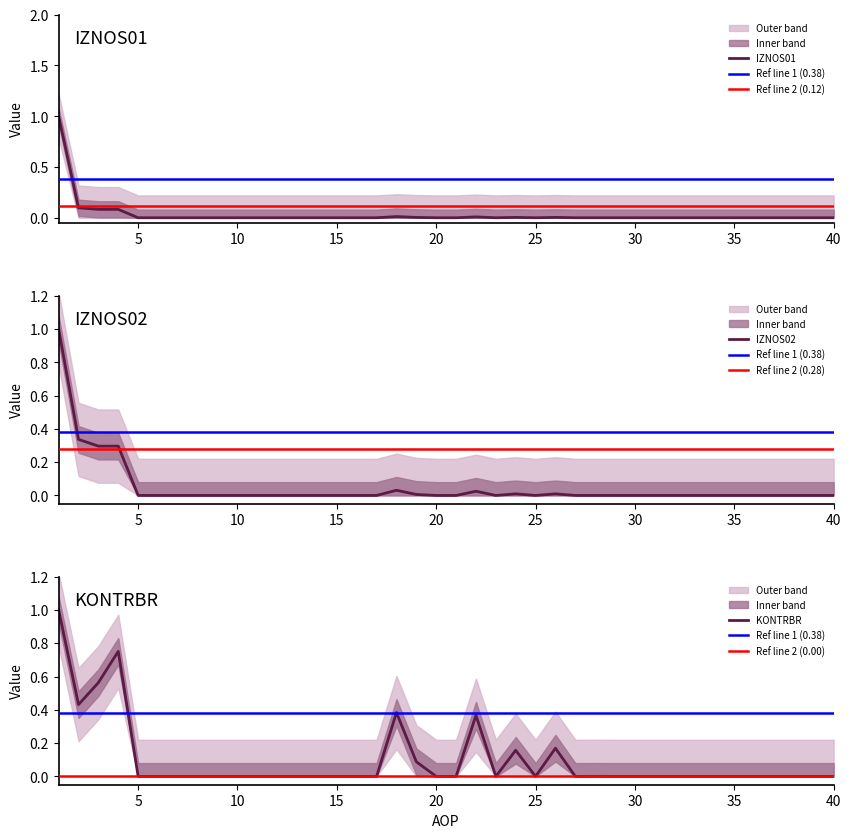

True or false: KONTRBR has more than 1 points higher than both neighbors.

True